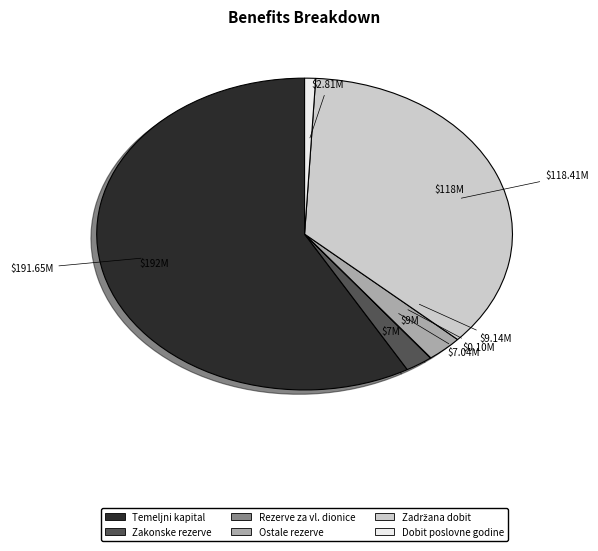

Is there any slice that represents more than half of the pie?

Yes